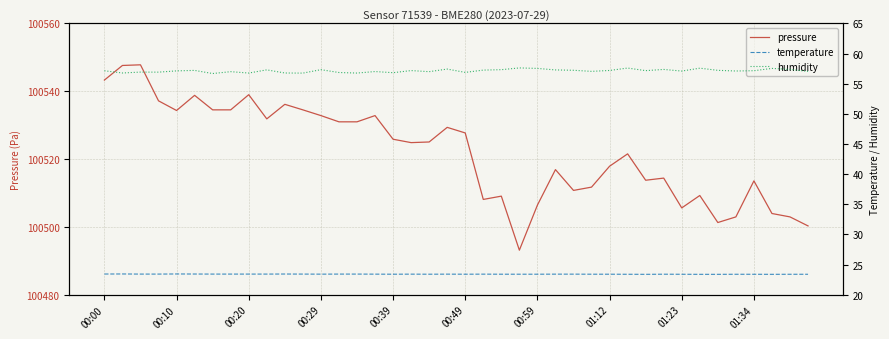

What is the sum of all pressure values?

4020883.0